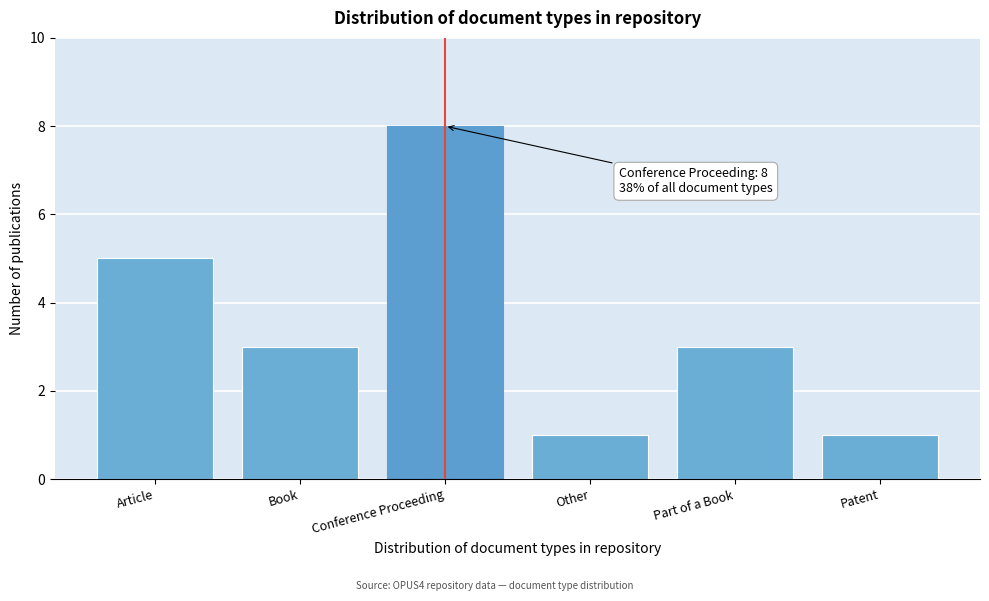

Reading left to right, list all the values displayed in this chart.

5	3	8	1	3	1